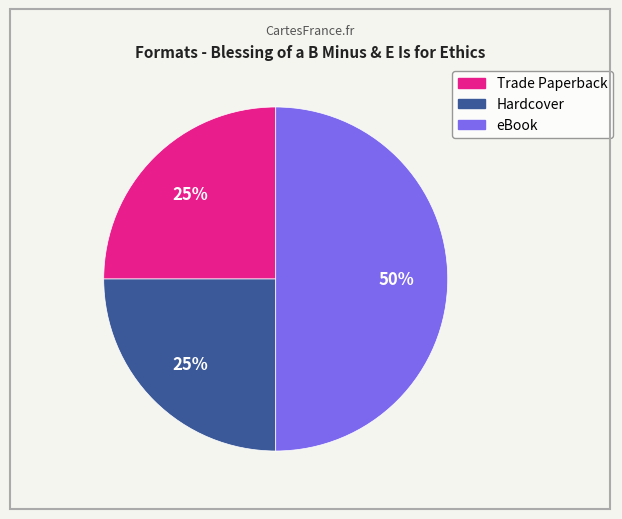

To the nearest percent, what is the difference between the largest and smallest slice percentages?

25%